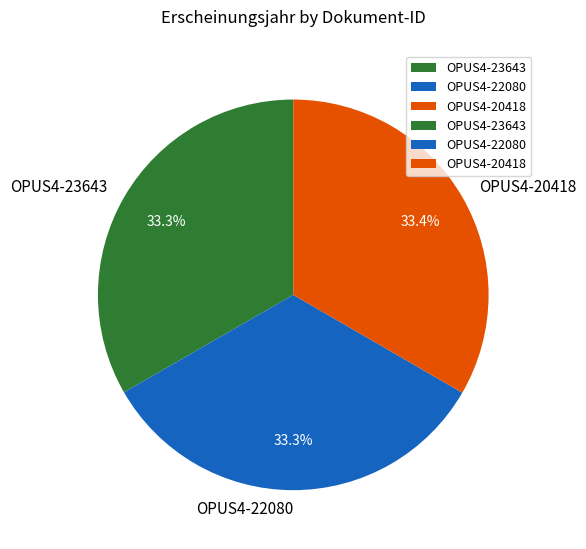

Approximately how many times larger is the value at OPUS4-23643 compared to OPUS4-20418?

1.0